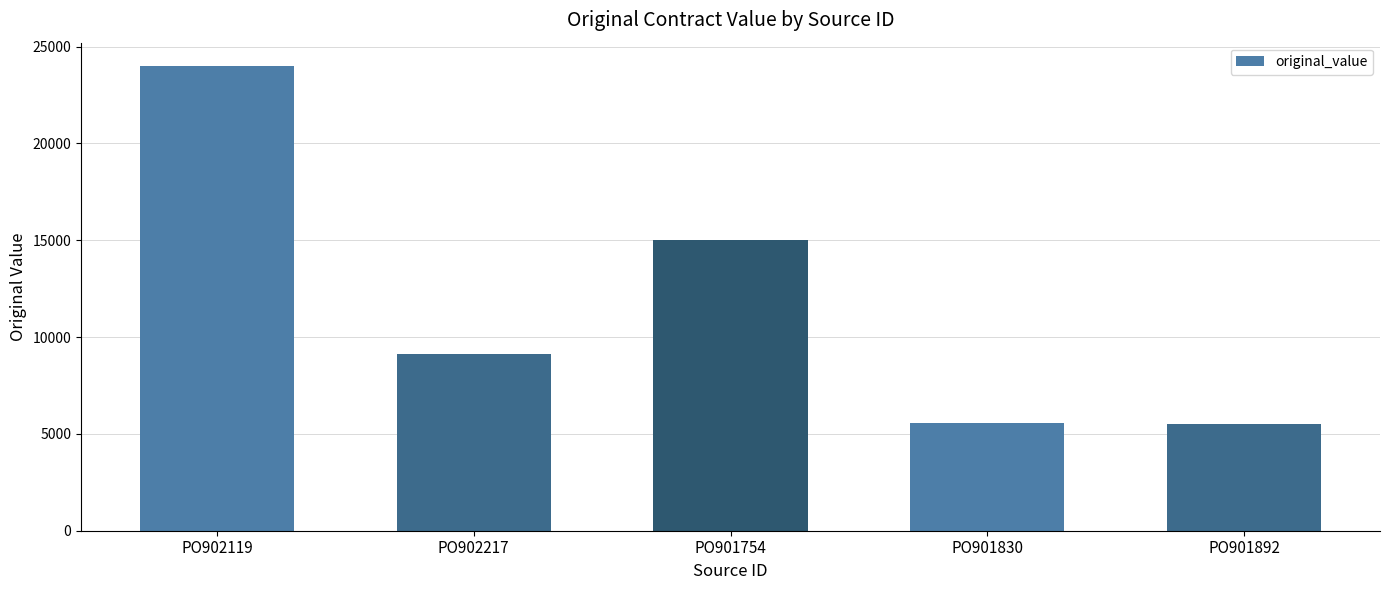

What is the sum of the values at PO901830 and PO902119?

29560